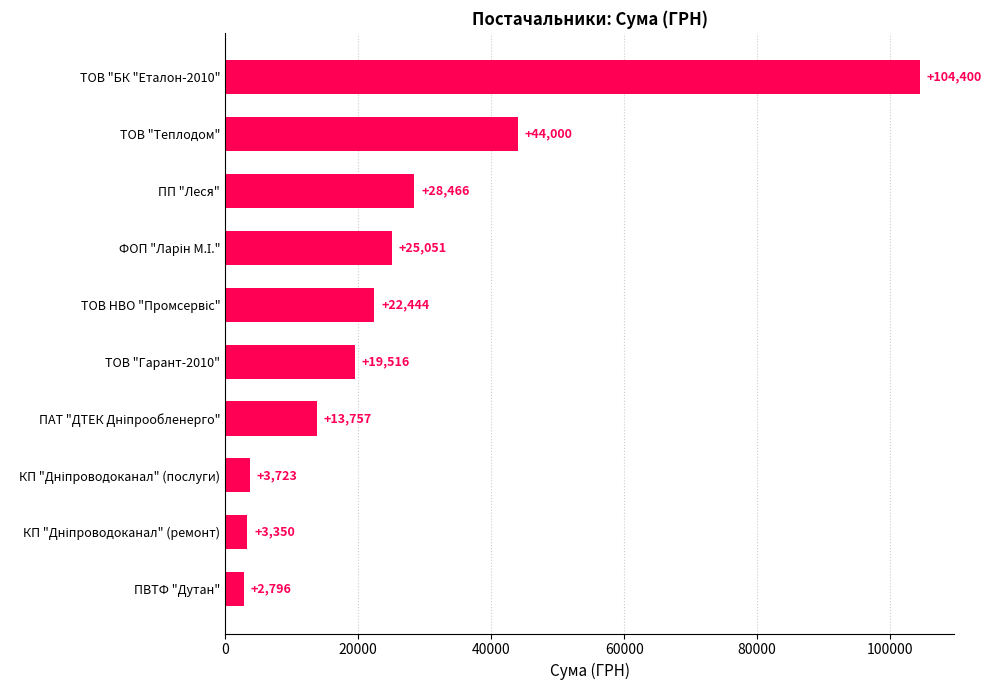

Which category has the highest value across all series?

ТОВ "БК "Еталон-2010"